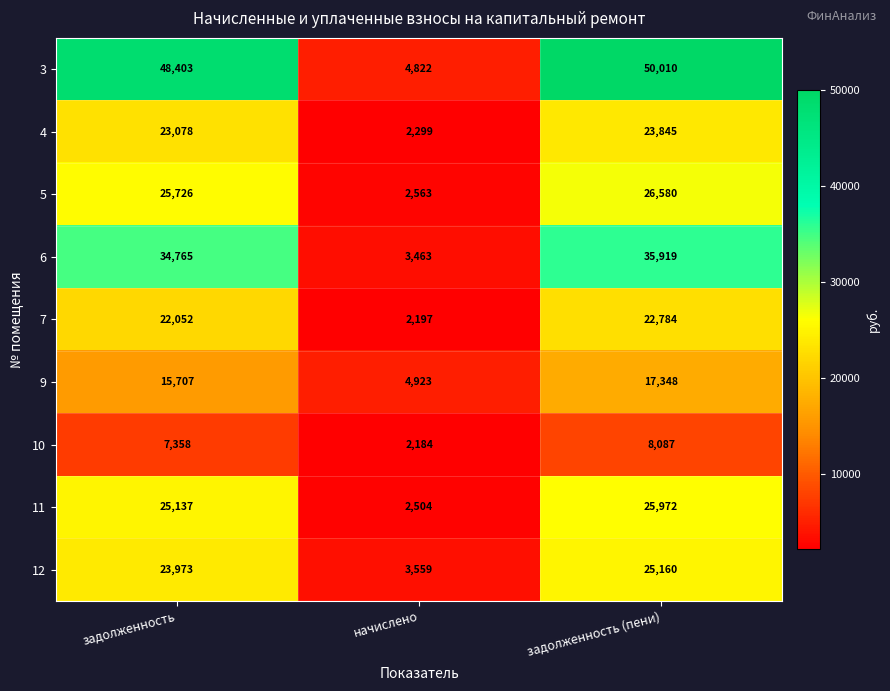

What is the total value across all series at задолженность (пени)?

235705